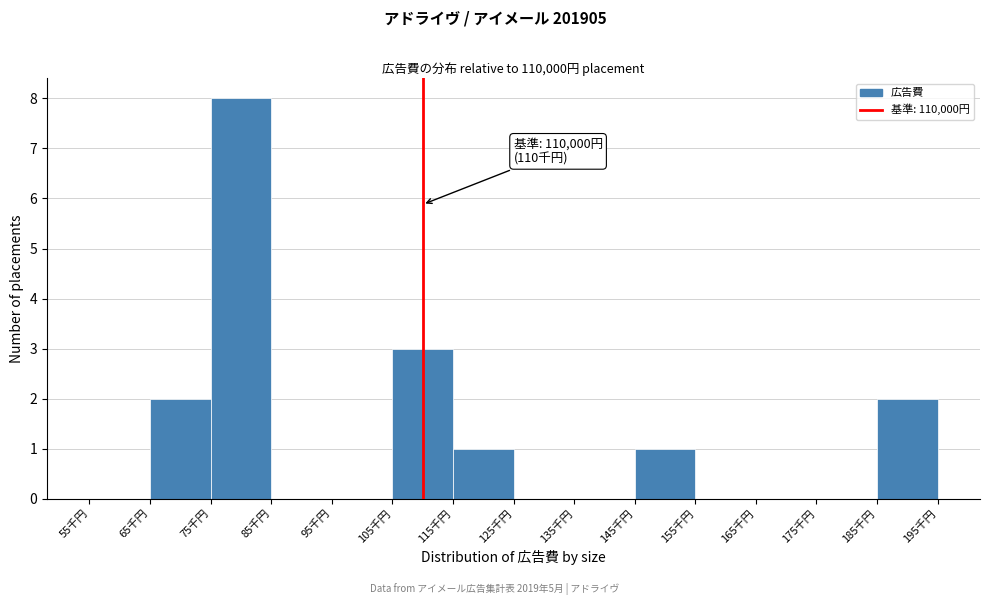

Reading left to right, what are all the values shown in this chart?

55千円=0	65千円=2	75千円=8	85千円=0	95千円=0	105千円=3	115千円=1	125千円=0	135千円=0	145千円=1	155千円=0	165千円=0	175千円=0	185千円=2